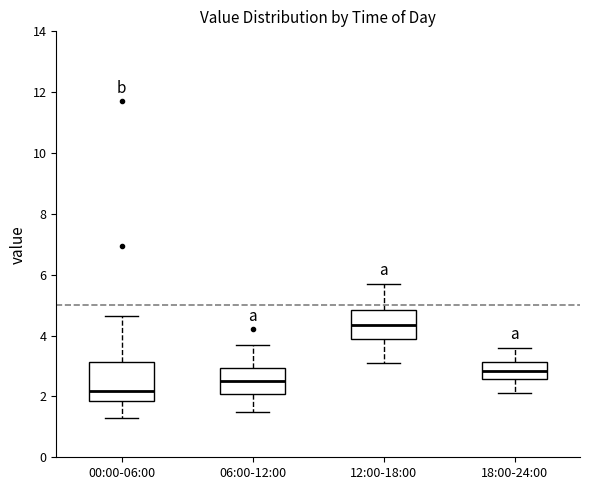

Comparing the boxes themselves (not the whiskers), which one is the tallest?

00:00-06:00